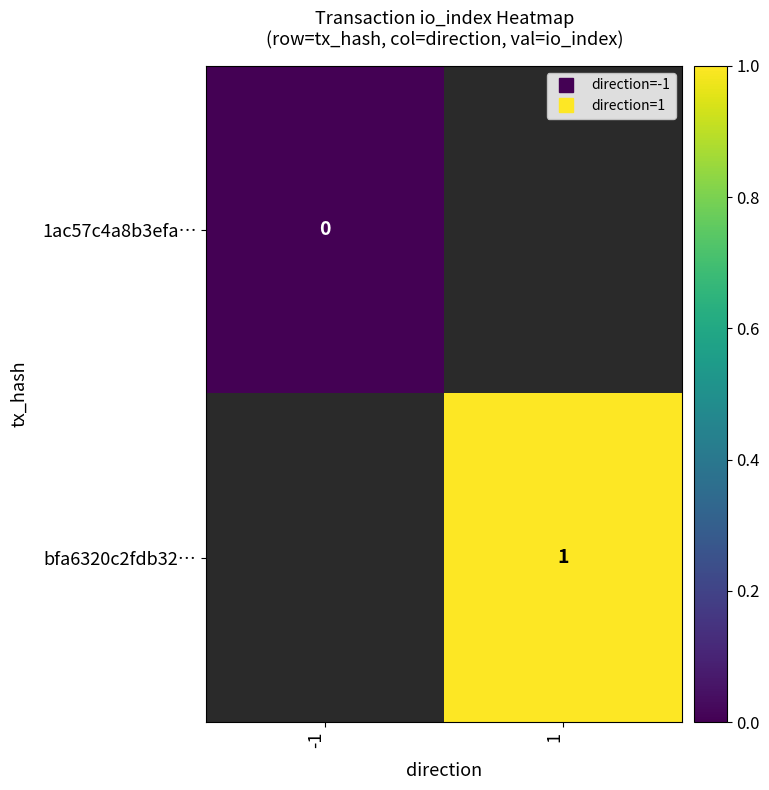

Rank the series by their maximum value, from lowest to highest.

1ac57c4a8b3efa…, bfa6320c2fdb32…